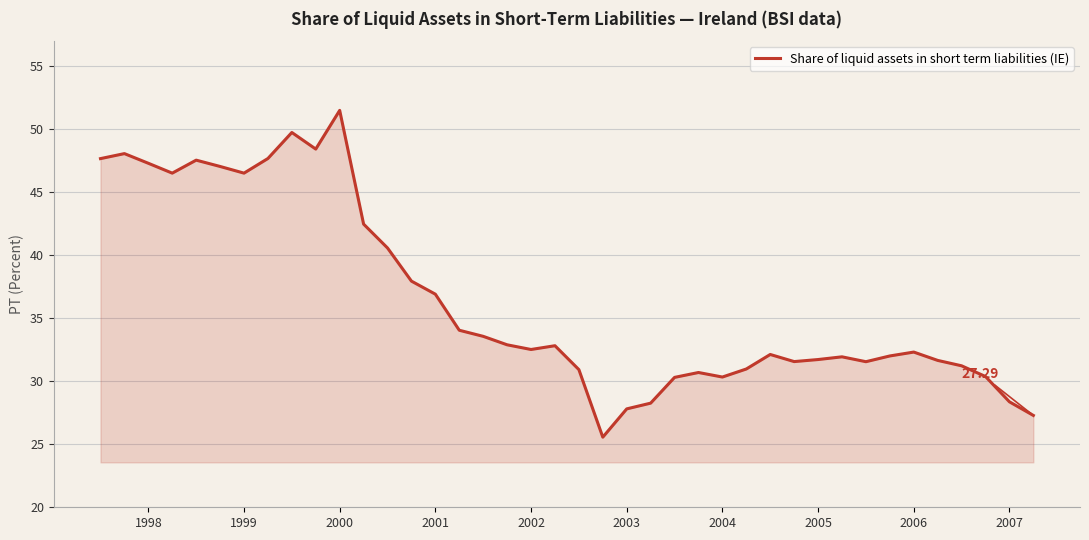

What is the difference between the maximum and minimum values?

25.9